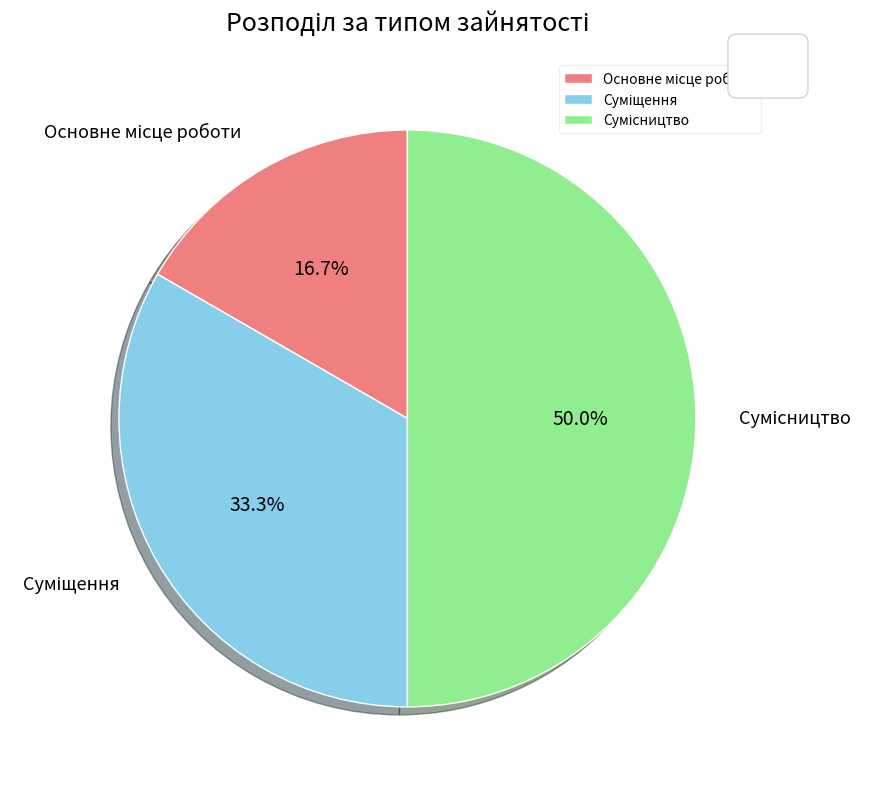

Which slice is the largest?

Сумісництво